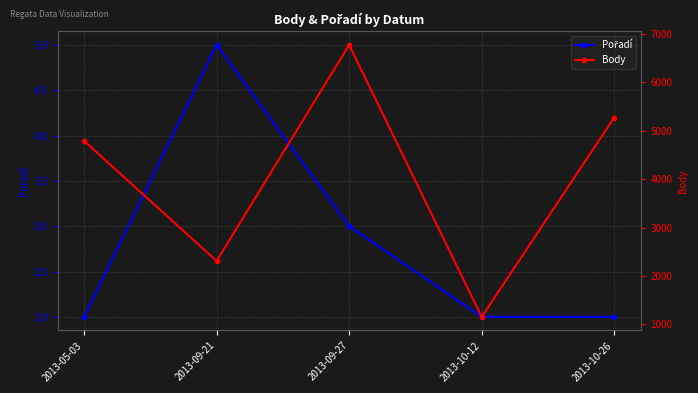

The Body series shows 4792 at 2013-05-03. True or false?

True